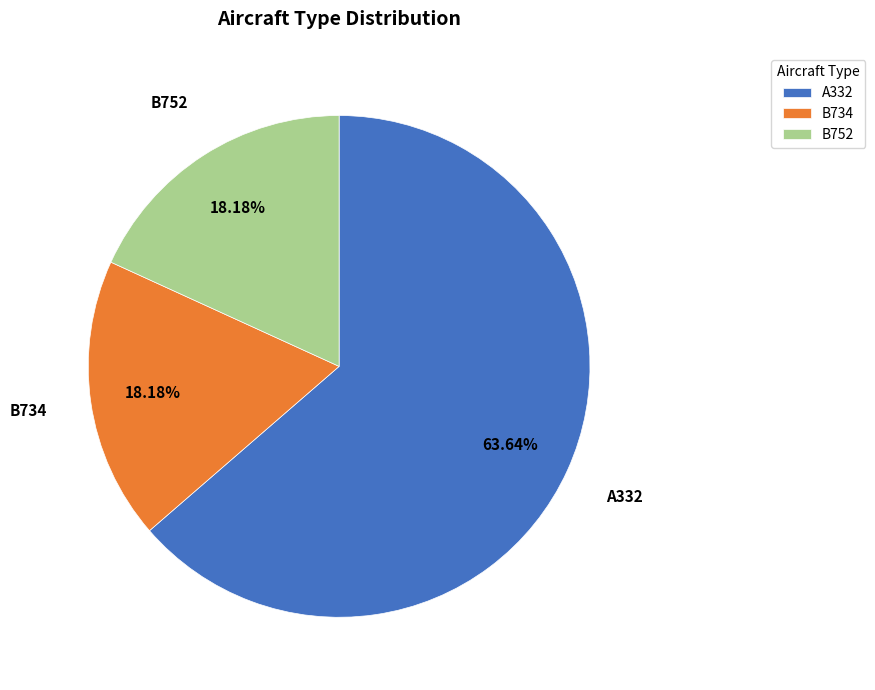

What is the largest slice in the pie chart?

A332